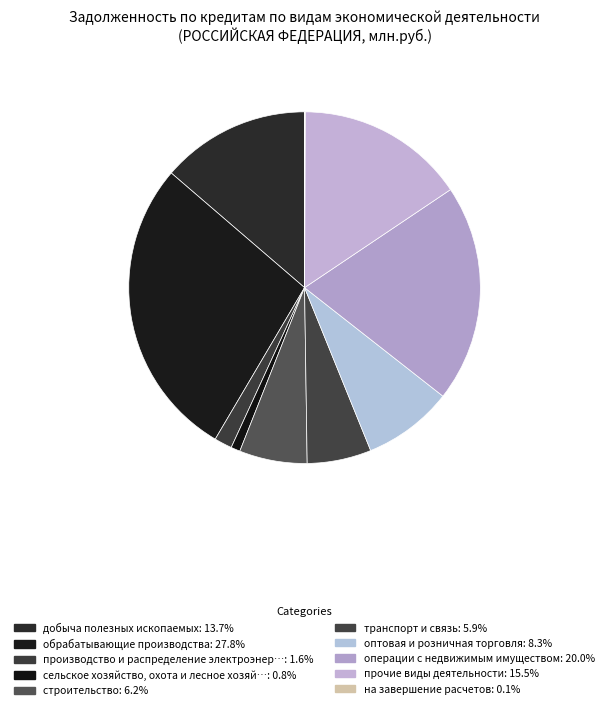

Rank the categories by value from lowest to highest.

на завершение расчетов, сельское хозяйство, охота и лесное хозяйство, производство и распределение электроэнергии, транспорт и связь, строительство, оптовая и розничная торговля, добыча полезных ископаемых, прочие виды деятельности, операции с недвижимым имуществом, обрабатывающие производства